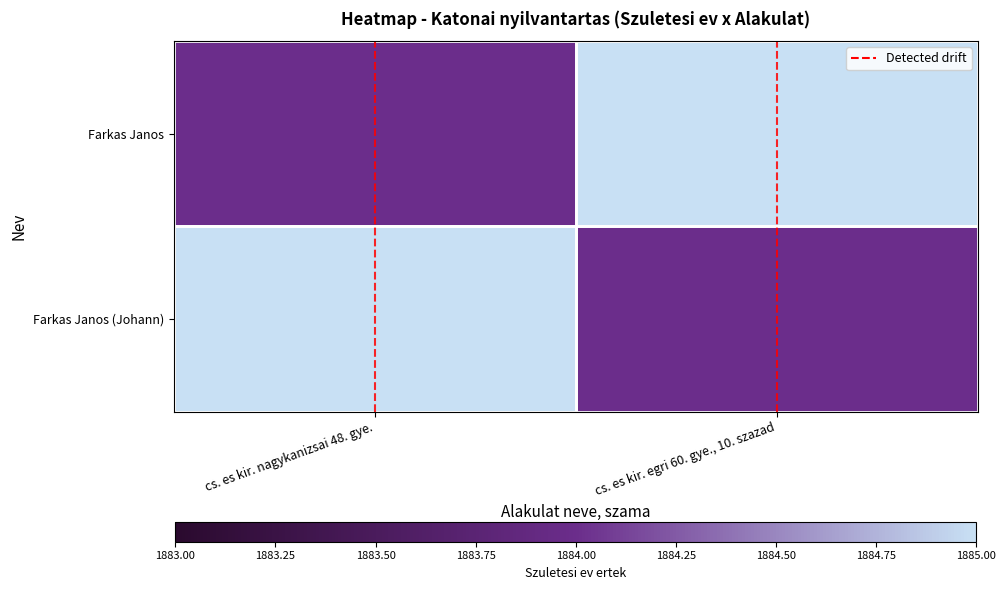

What is the sum of all Detected drift values?

1.0